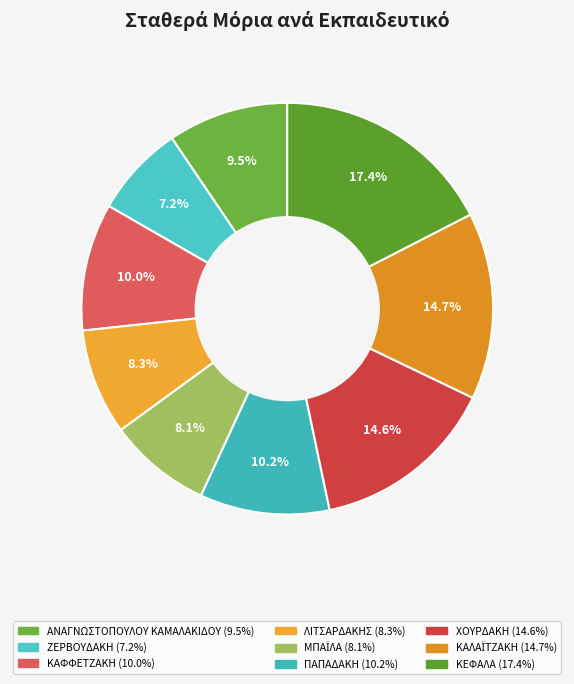

Which category has the smallest portion of the pie?

ΖΕΡΒΟΥΔΑΚΗ